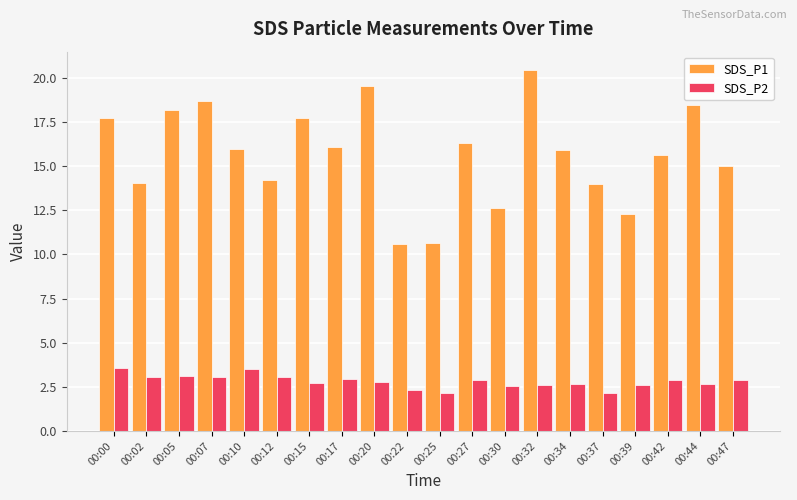

What is the smallest value displayed?

2.1